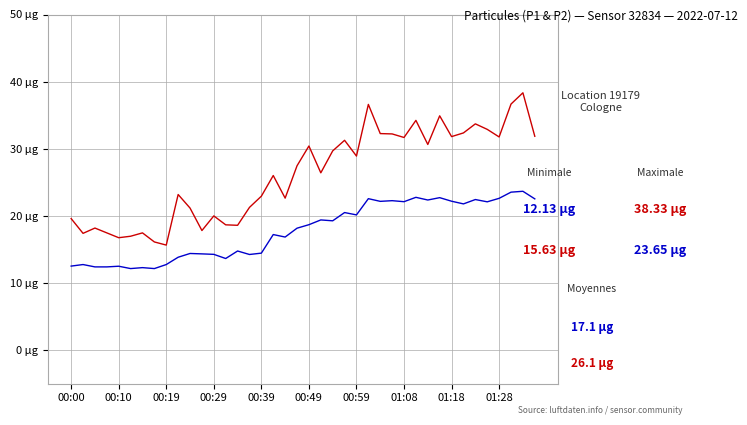

What is the smallest value displayed?

12.1